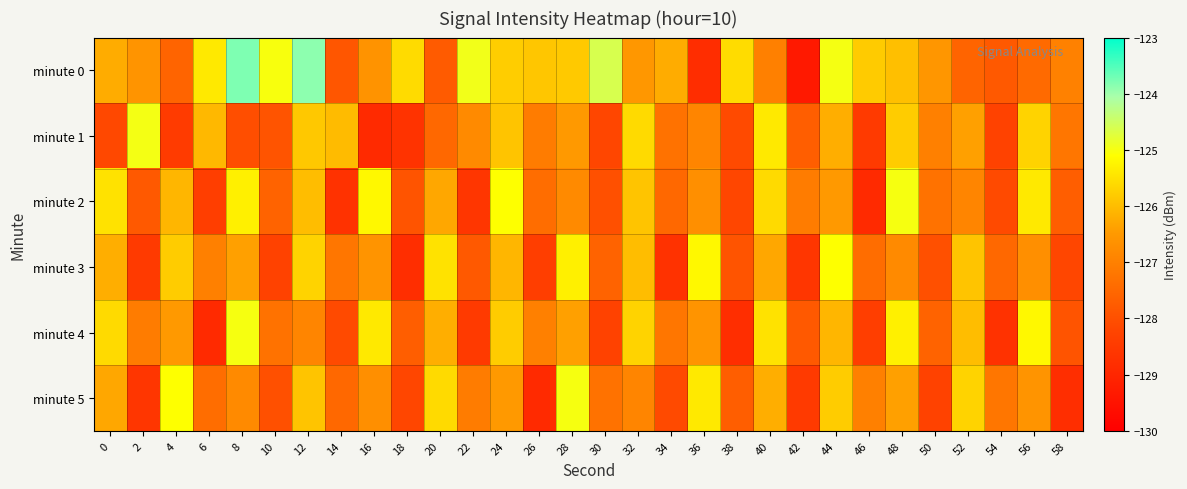

How many series are shown in this chart?

6